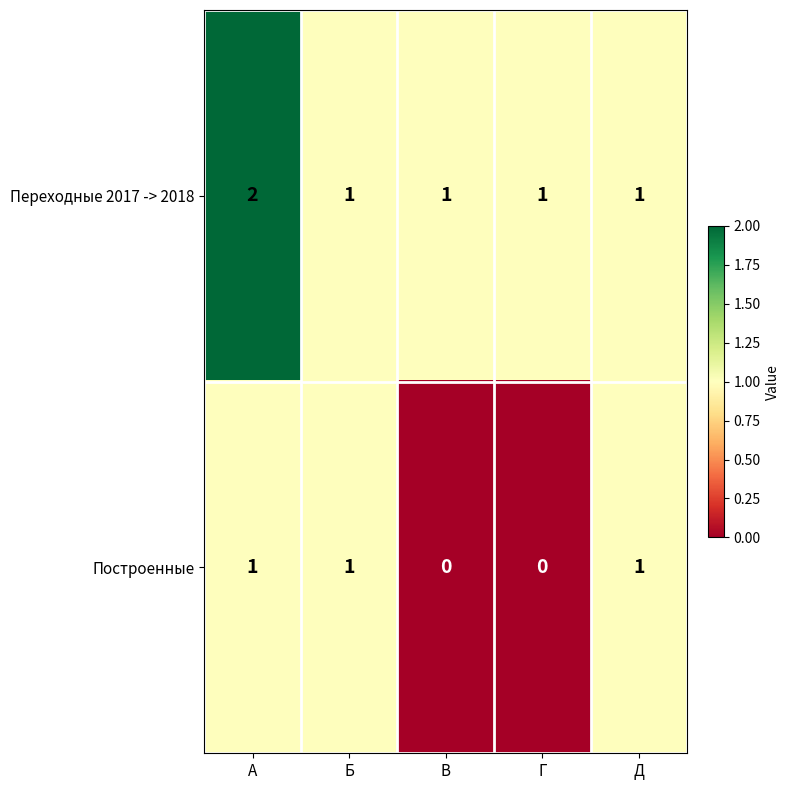

Rank the series by their maximum value, from lowest to highest.

Построенные, Переходные 2017 -> 2018